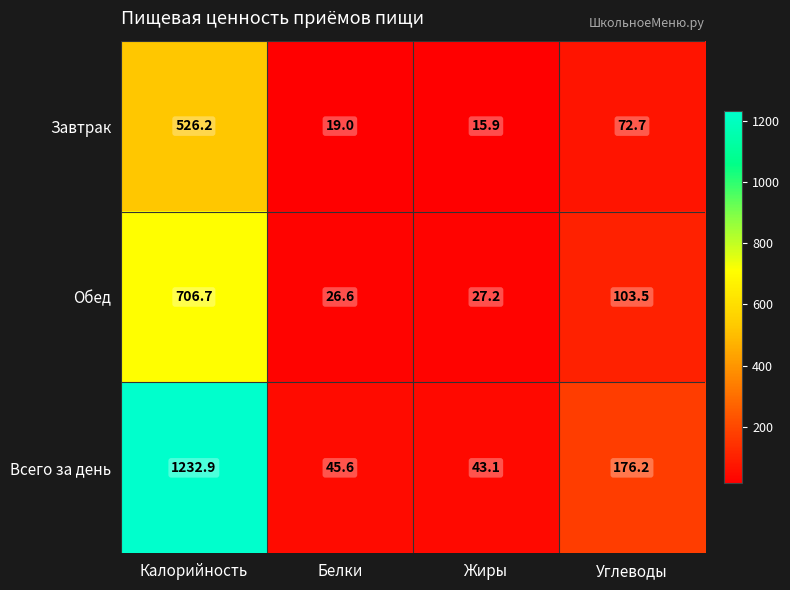

The Обед series shows 26.6 at Белки. True or false?

True